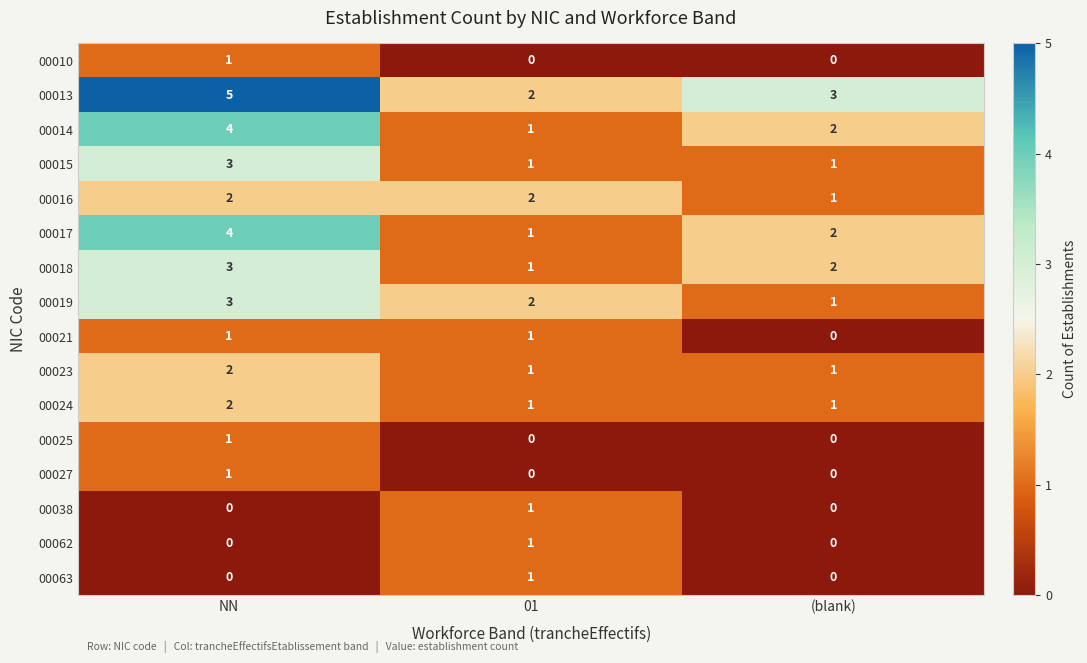

What is the total value across all series at NN?

32